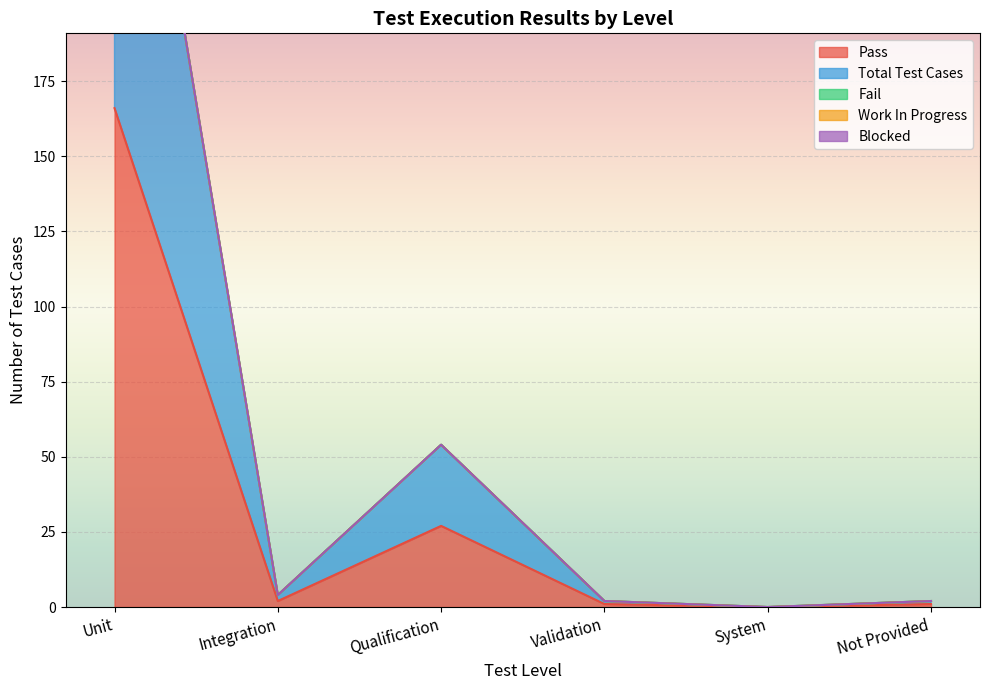

True or false: Total Test Cases and Blocked cross at least once.

False